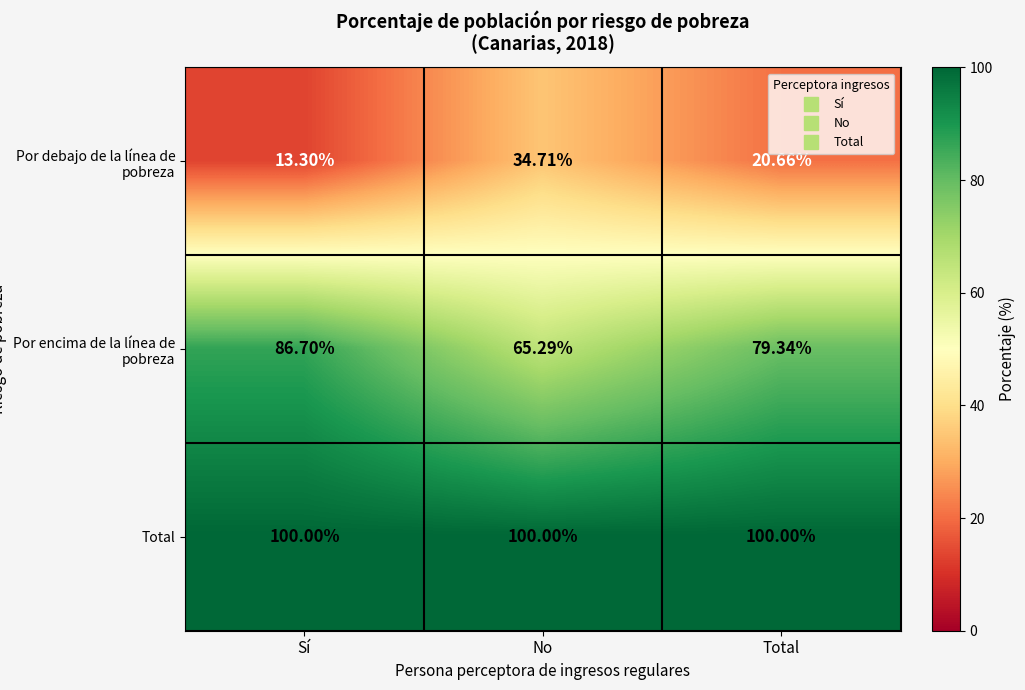

How many values in the Por debajo de la línea de pobreza series exceed 20?

2